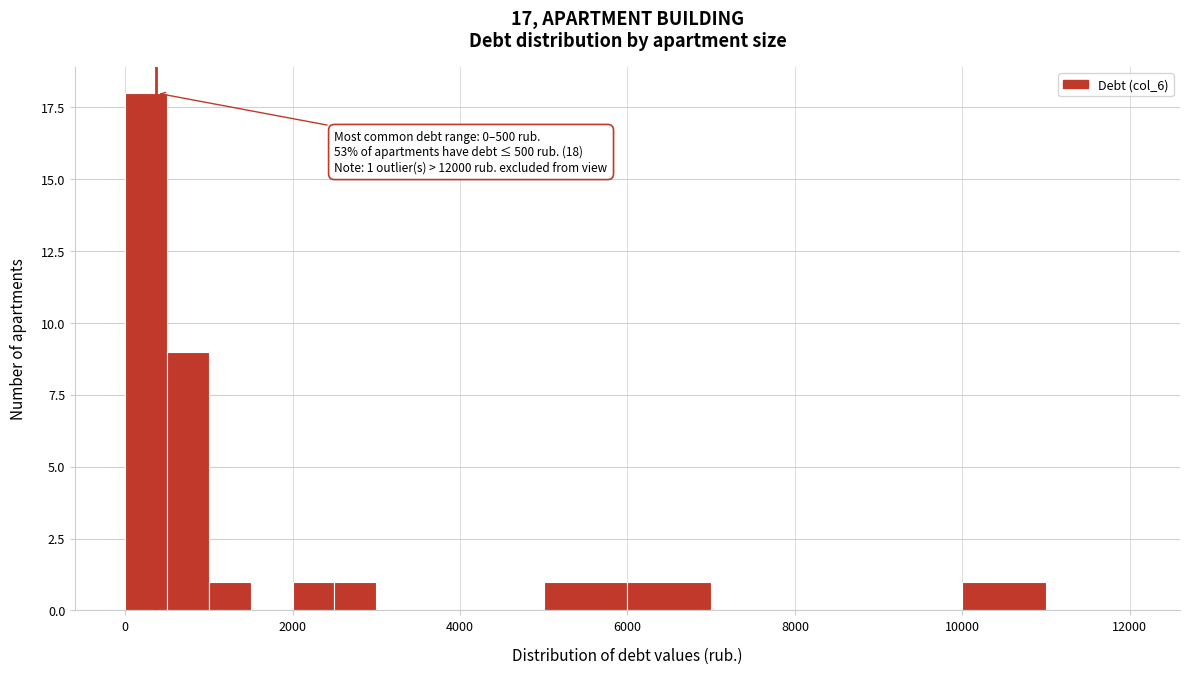

Around what value on the x-axis is the tallest bar? Give the approximate position of its centre, as read against the axis.

200